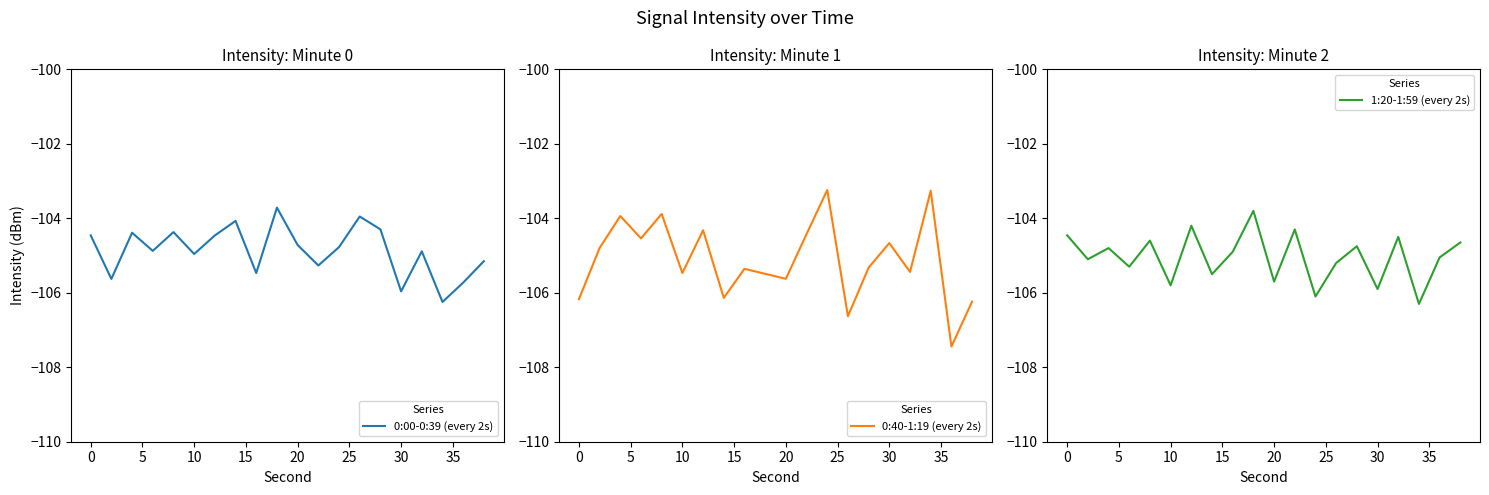

Is it true that 0:40-1:19 (every 2s) equals -105.4 at 16?

True